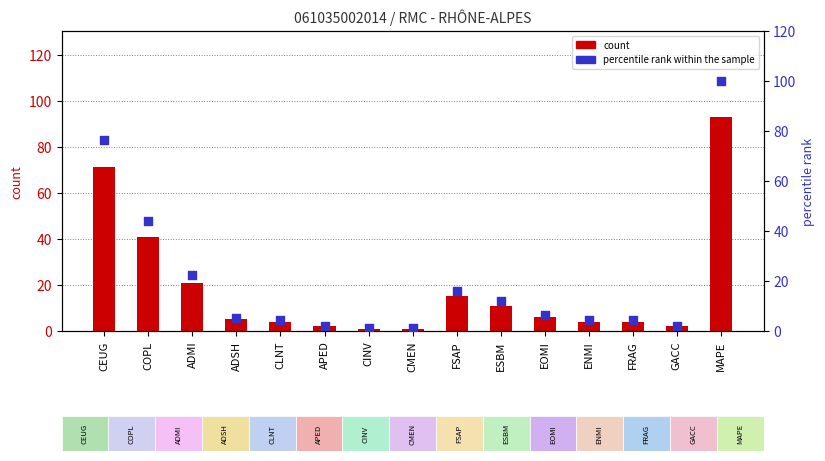

At which category is the sum across all series the highest?

MAPE